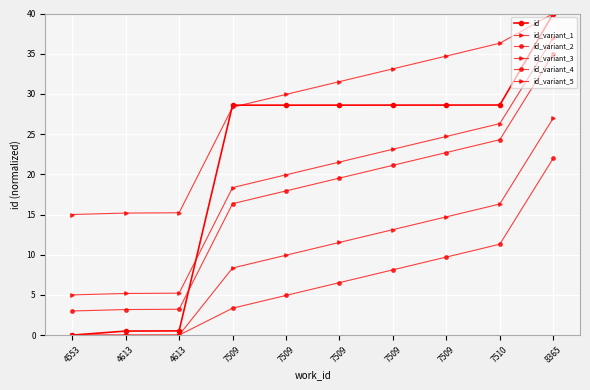

Which has a higher value, 4553 or 8365?

8365